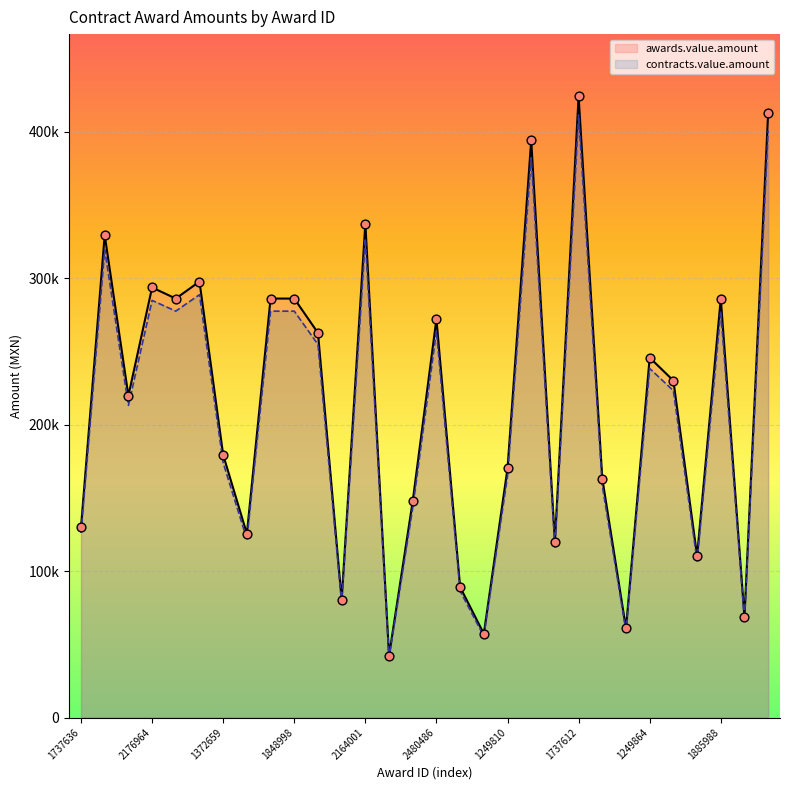

Which series has the widest spread of Y values?

awards.value.amount